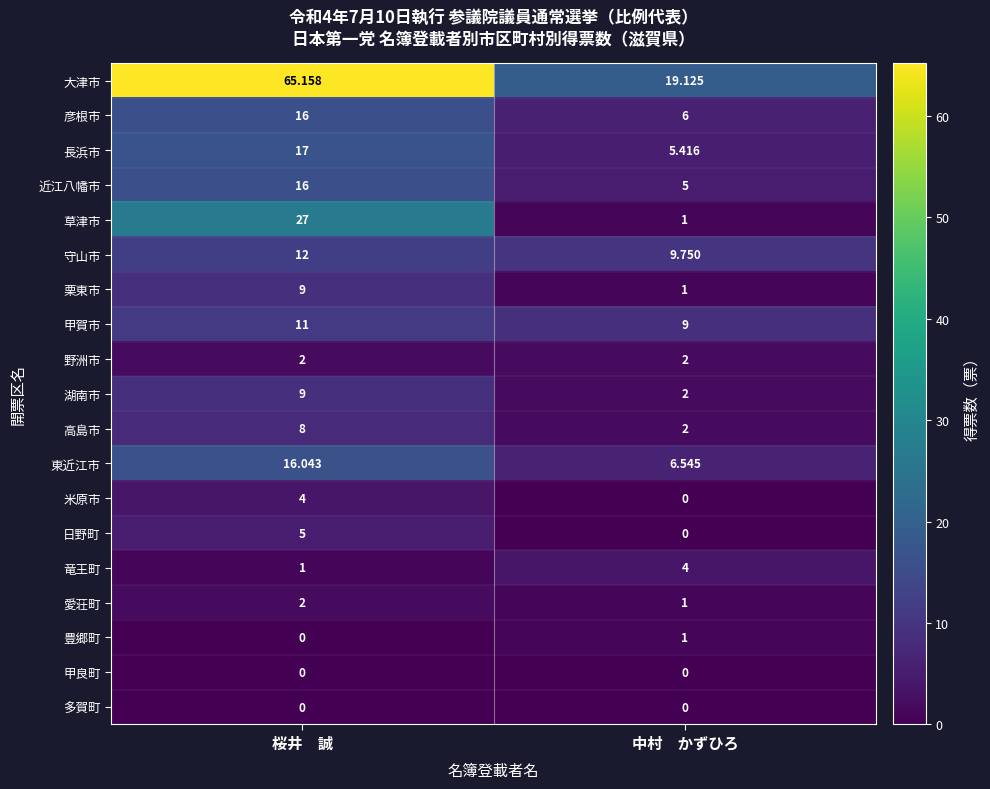

At which category is the sum across all series the highest?

桜井　誠